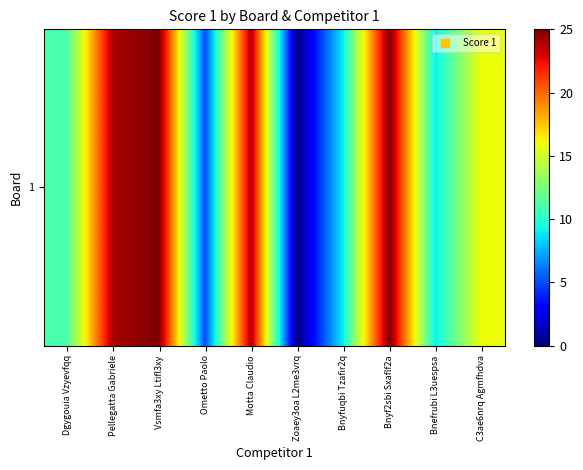

What is the difference between the second highest and second lowest values?

20